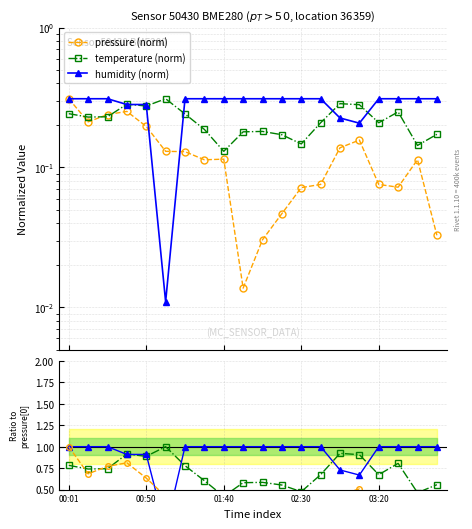

True or false: pressure and temperature cross at least once.

True